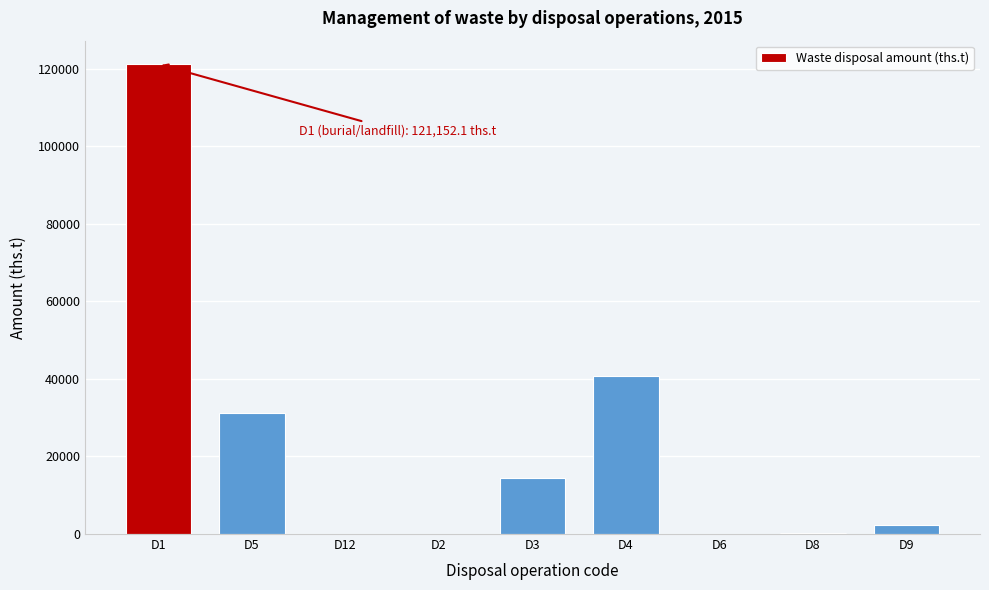

The value at D1 is 84574.5. True or false?

False